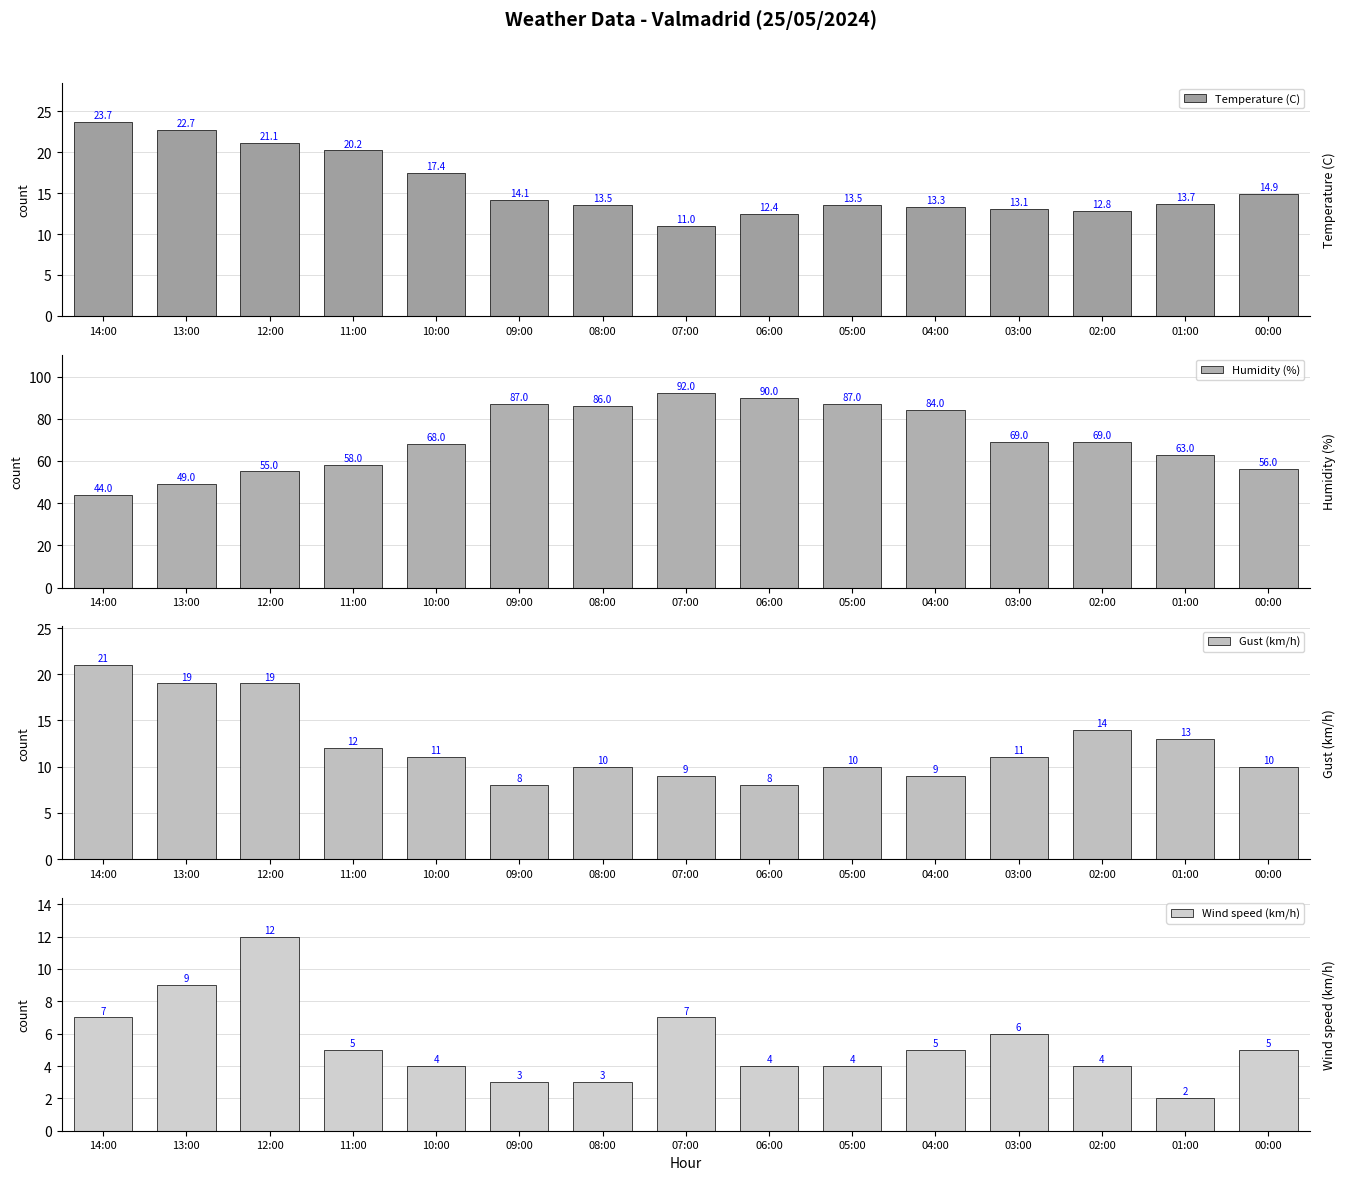

Is it true that Wind speed (km/h) equals 12.0 at 13:00?

False